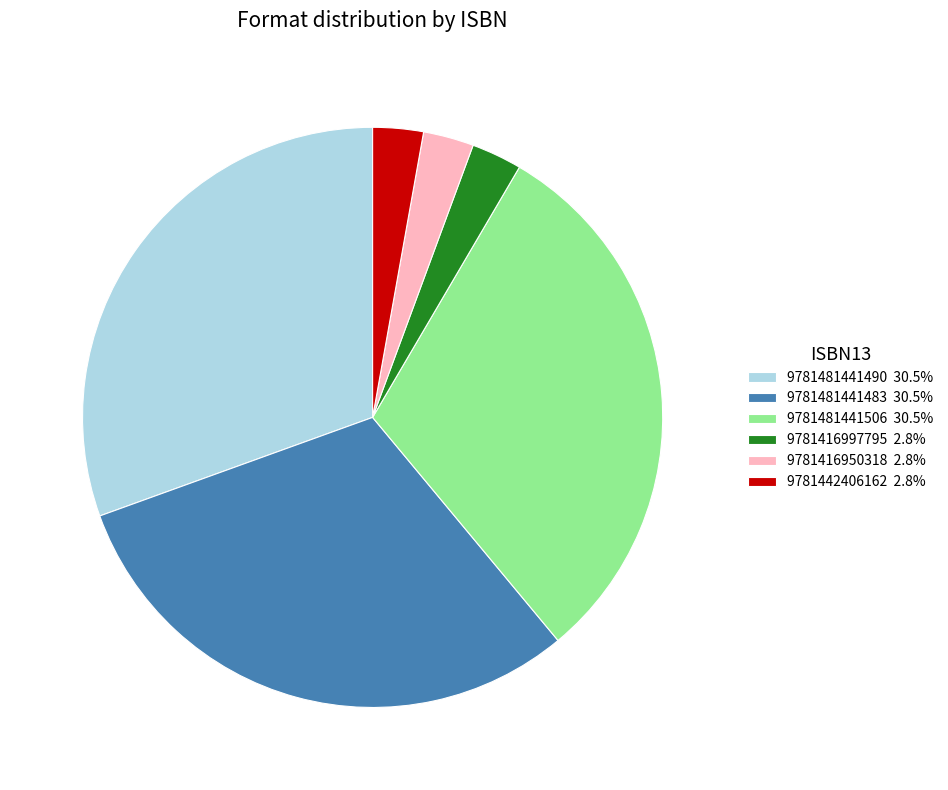

Is it true that 9781481441490 is 42% of the pie?

False